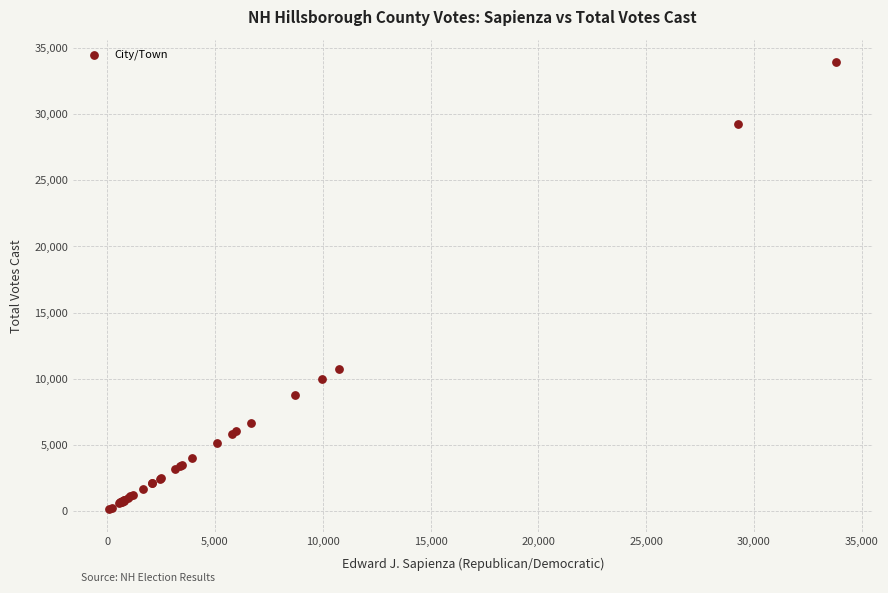

What Y value in the scatter plot is closest to 17028?

10742